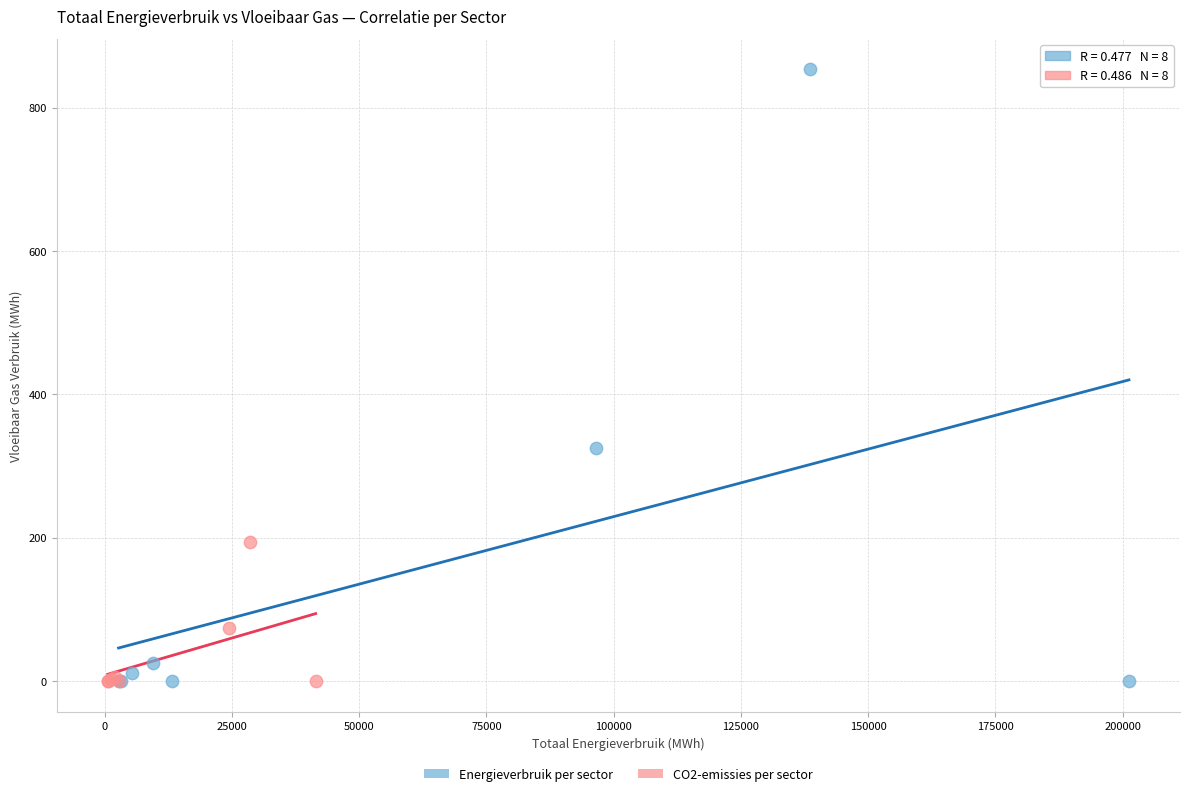

Which series has the largest Y range (max minus min)?

Energieverbruik per sector